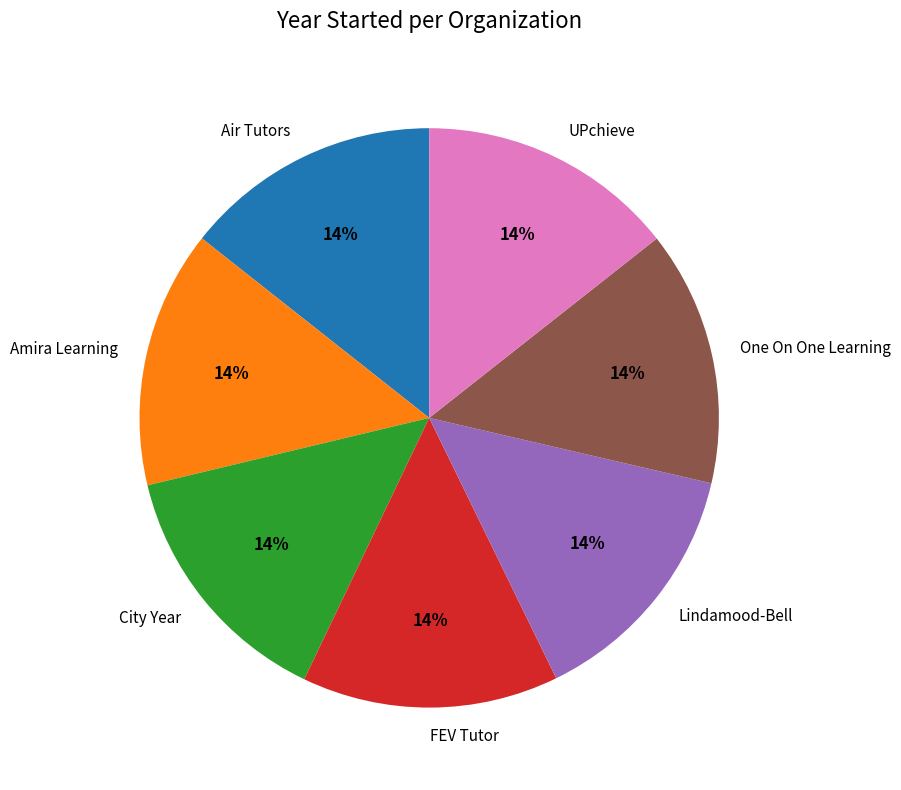

Combined, do Air Tutors and Amira Learning account for over 50%?

No